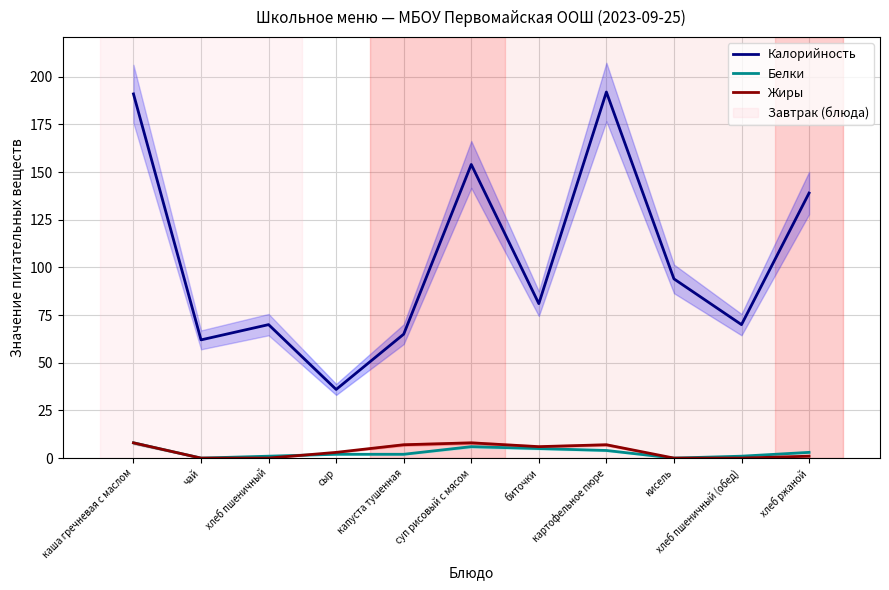

Which series has the largest total across all categories?

Калорийность